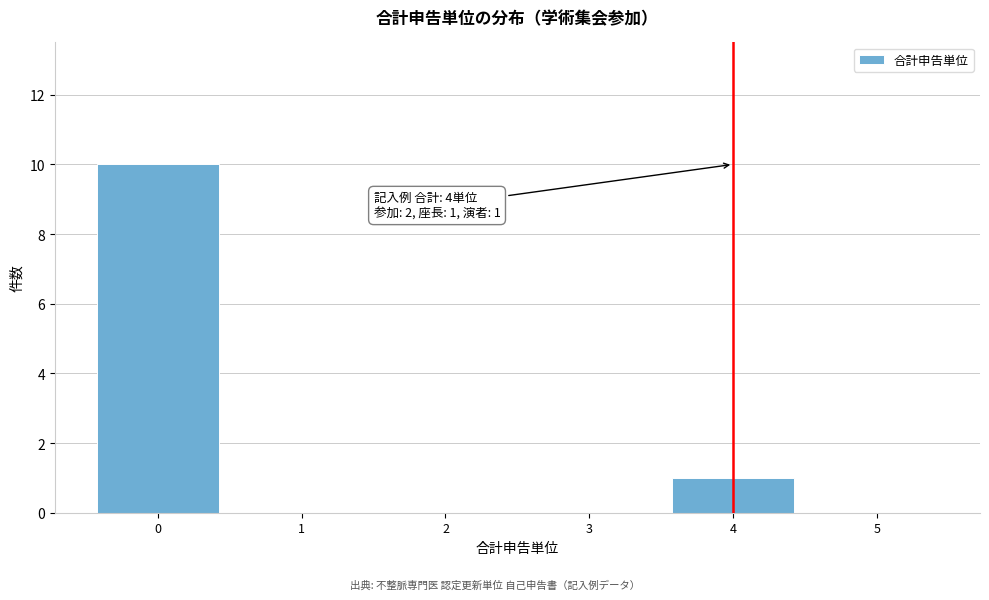

Over which range of the x-axis is the bar tallest?

-0.5 to 0.5